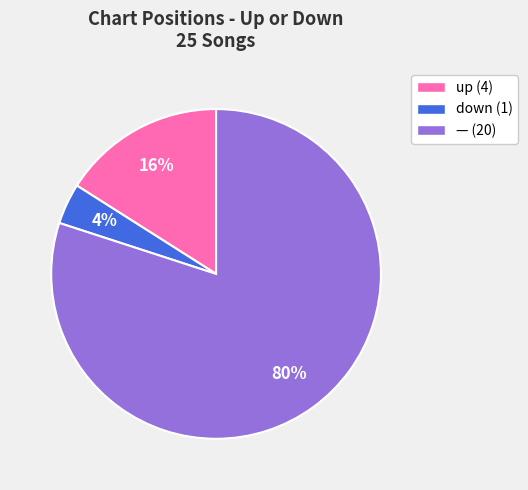

What percentage is the — (20) slice, to the nearest percent?

80%